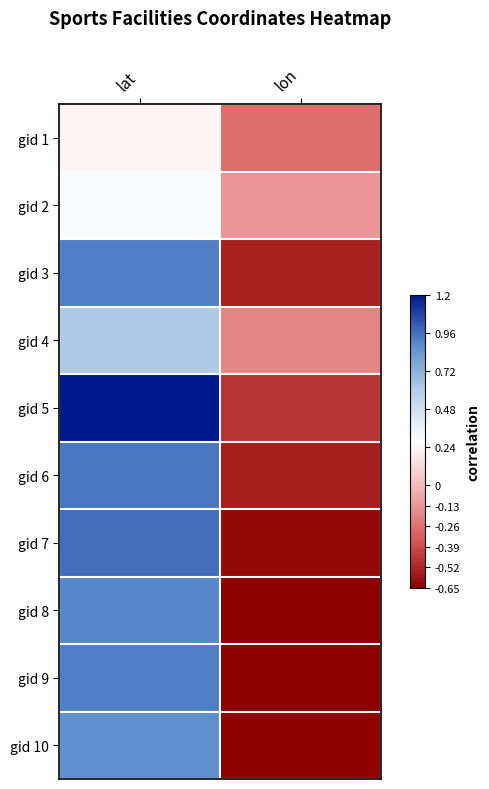

Which category has the highest value across all series?

lat